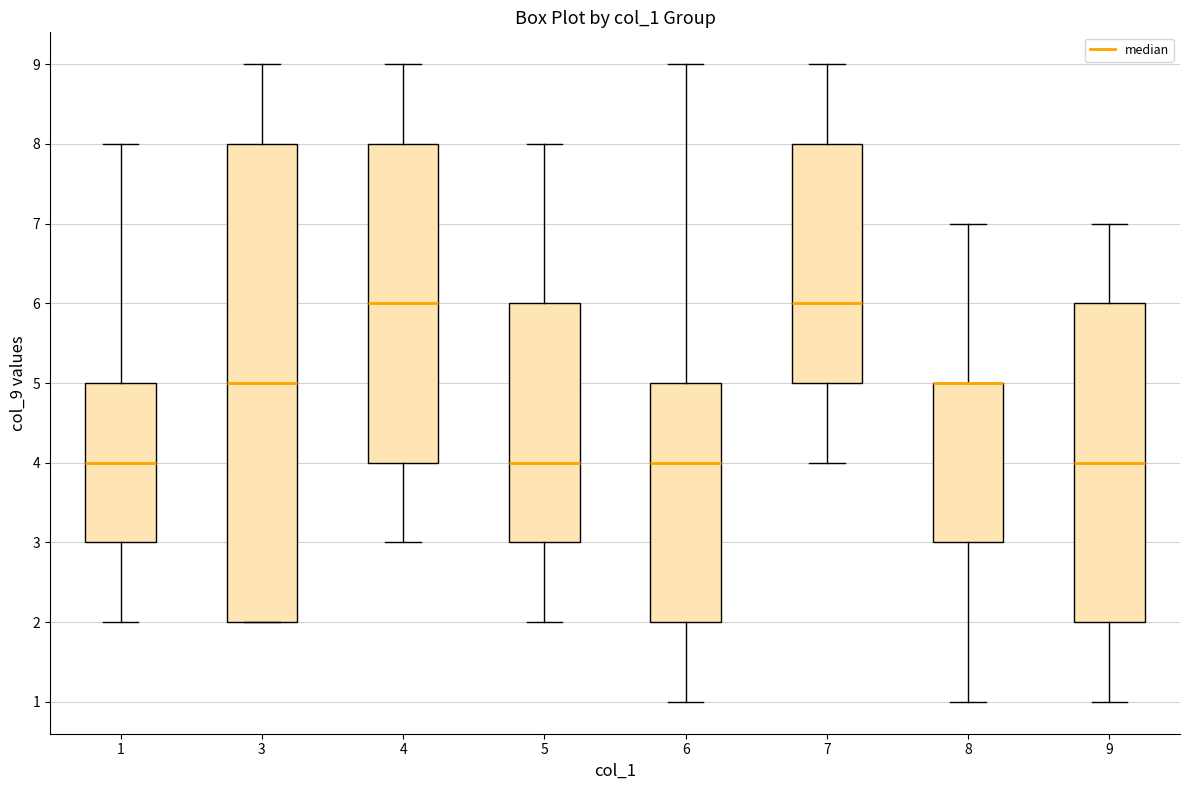

Reading left to right, transcribe this box plot: for each box, give where its median line is, the range the box spans, and where its two whiskers end, as read against the y-axis. The values are not printed on the chart, so give them approximately, as read against the axis.

1: median 4, box 3 to 5, whiskers 2 to 8
3: median 5, box 2 to 8, whiskers 2 to 9
4: median 6, box 4 to 8, whiskers 3 to 9
5: median 4, box 3 to 6, whiskers 2 to 8
6: median 4, box 2 to 5, whiskers 1 to 9
7: median 6, box 5 to 8, whiskers 4 to 9
8: median 5 (drawn on the box's upper edge), box 3 to 5, whiskers 1 to 7
9: median 4, box 2 to 6, whiskers 1 to 7